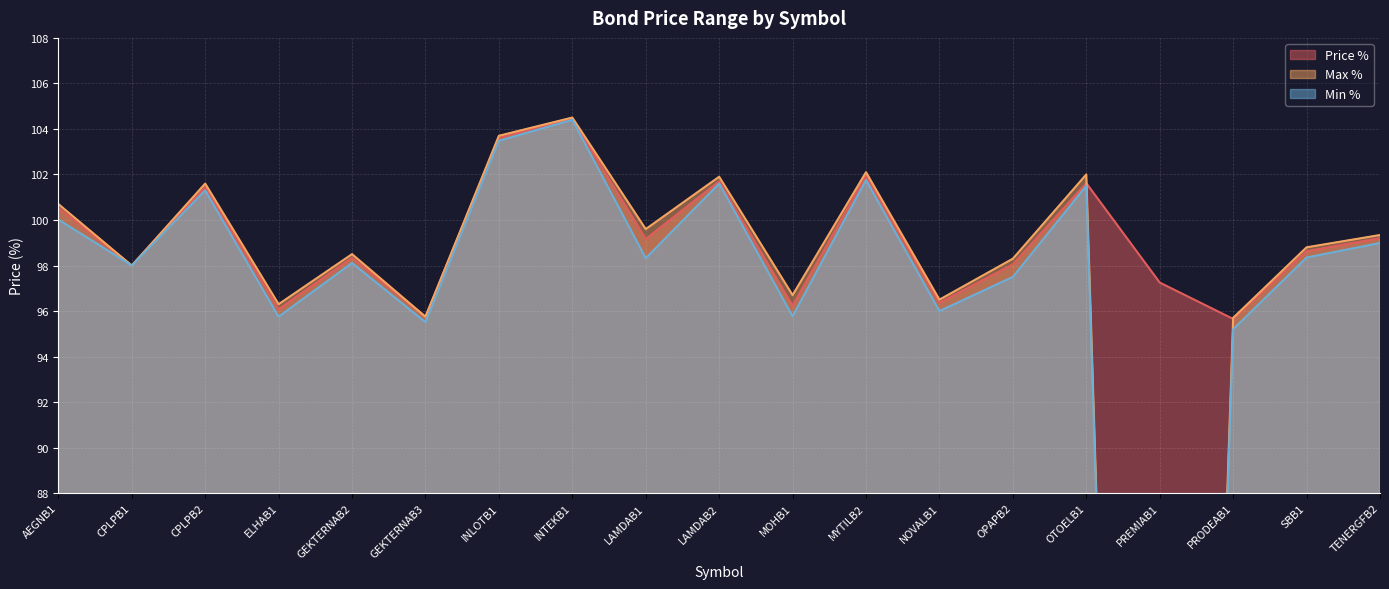

Which series has the largest range (max minus min)?

Max %